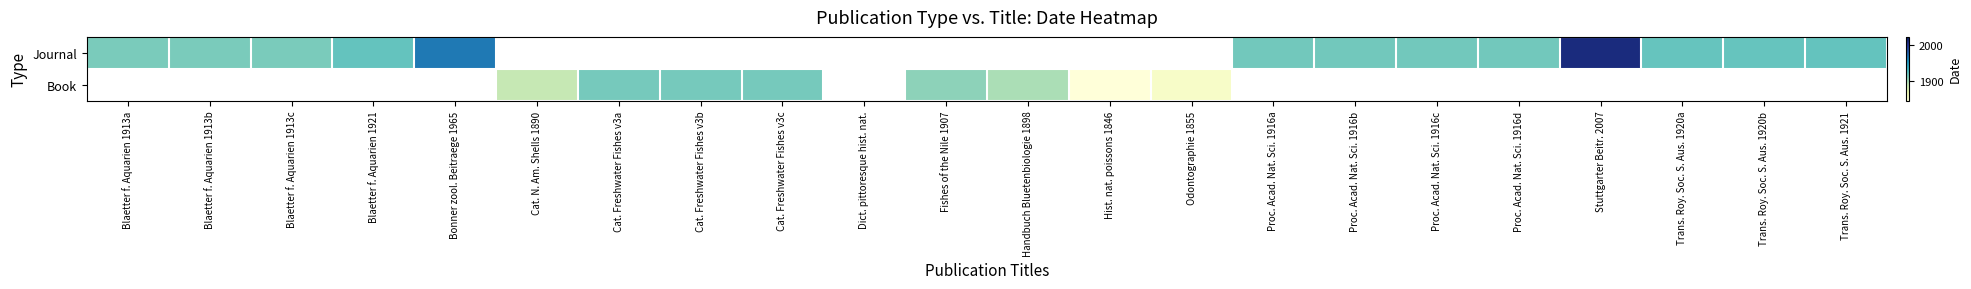

At how many categories does at least one series exceed 1919?

6